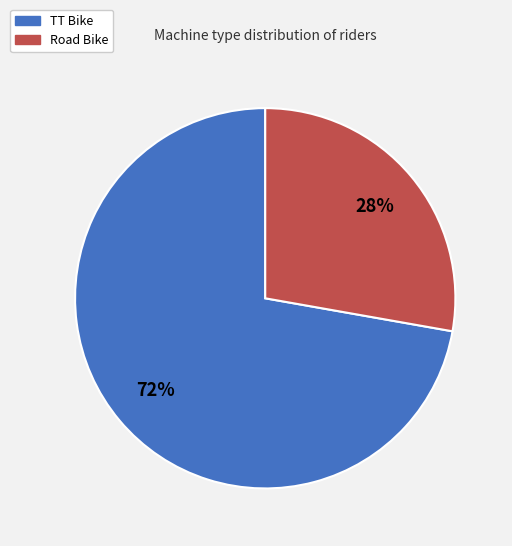

Which slice is the largest?

TT Bike